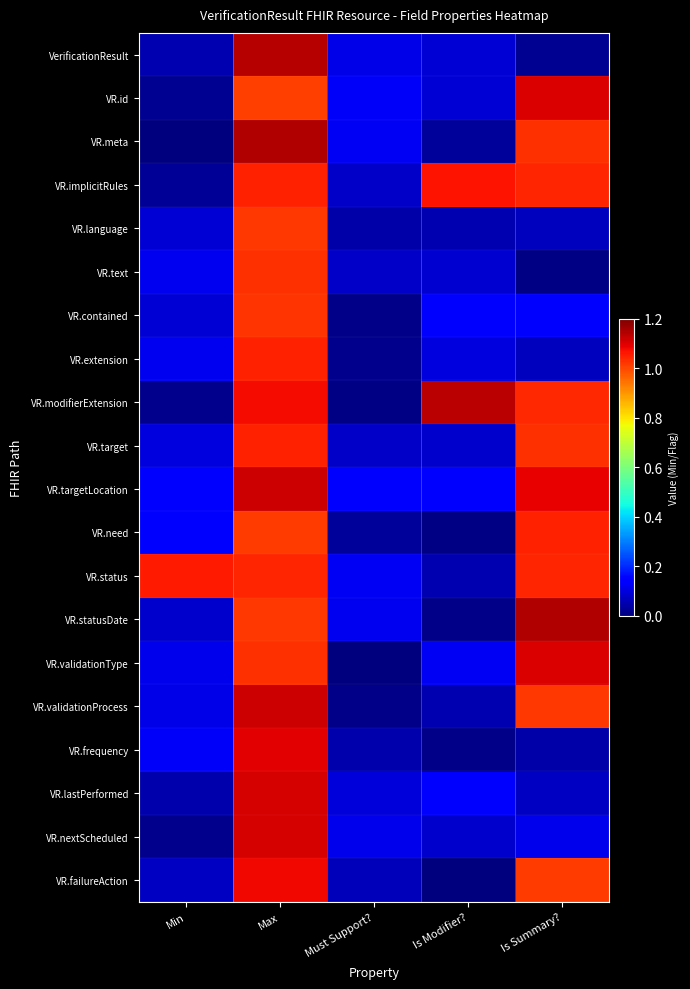

Rank the series at Is Summary? from highest to lowest value.

VR.statusDate, VR.id, VR.validationType, VR.targetLocation, VR.need, VR.implicitRules, VR.status, VR.modifierExtension, VR.target, VR.meta, VR.validationProcess, VR.failureAction, VR.contained, VR.nextScheduled, VR.lastPerformed, VR.language, VR.extension, VR.frequency, VerificationResult, VR.text